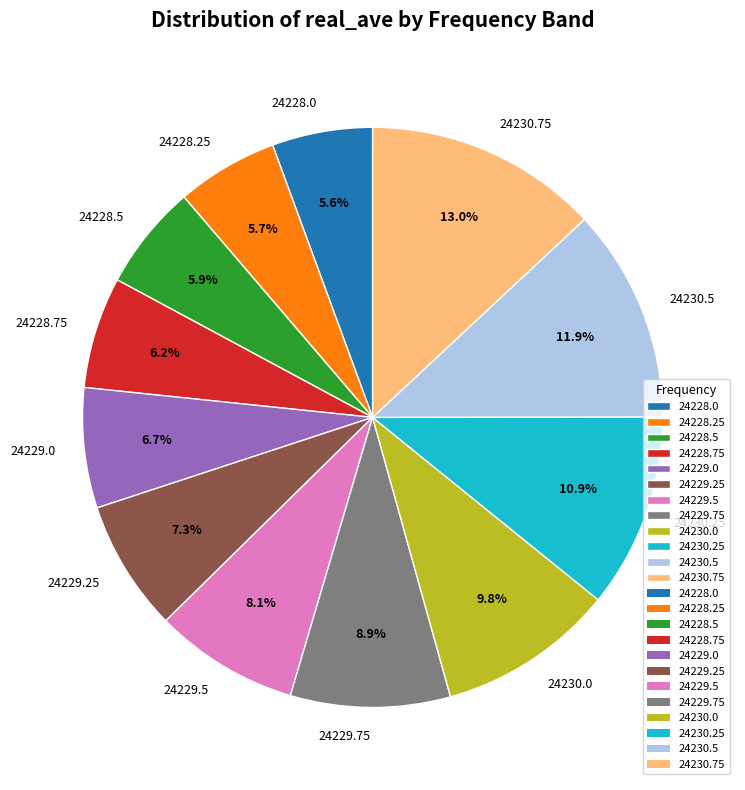

What percentage is NOT represented by 24230.0?

90.2%